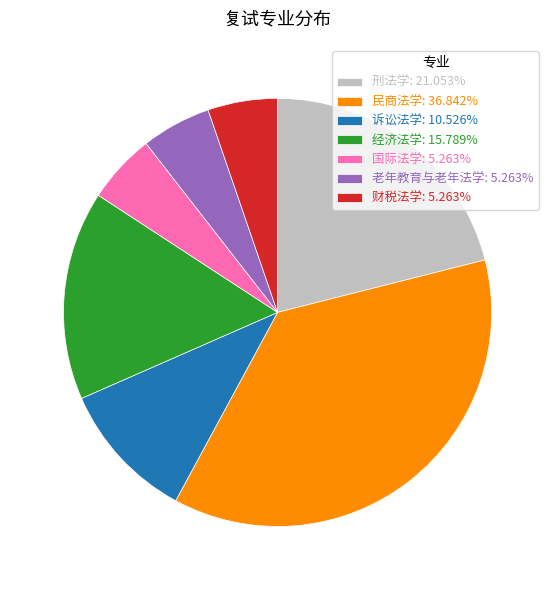

What is the largest slice in the pie chart?

民商法学